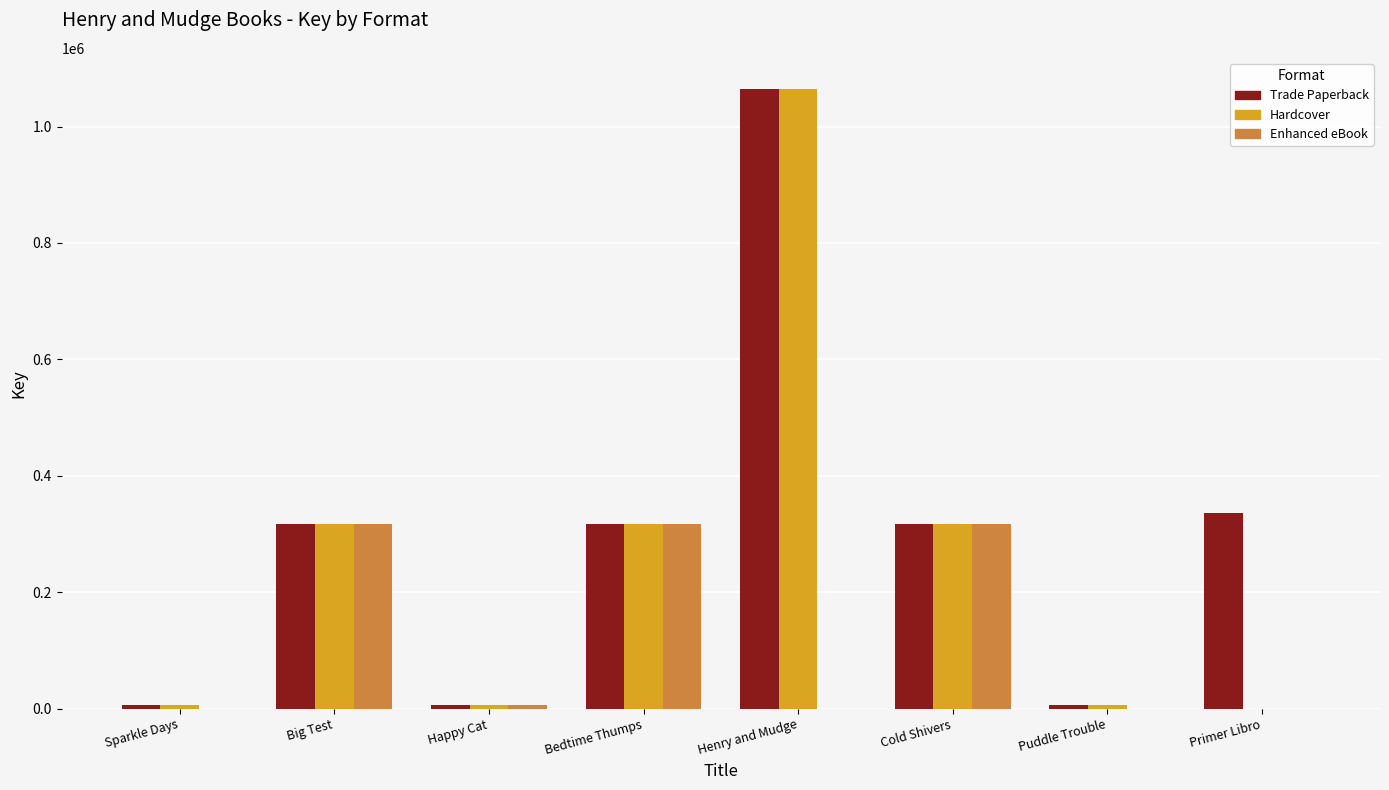

Are the bars grouped side by side (vs. stacked)?

Yes